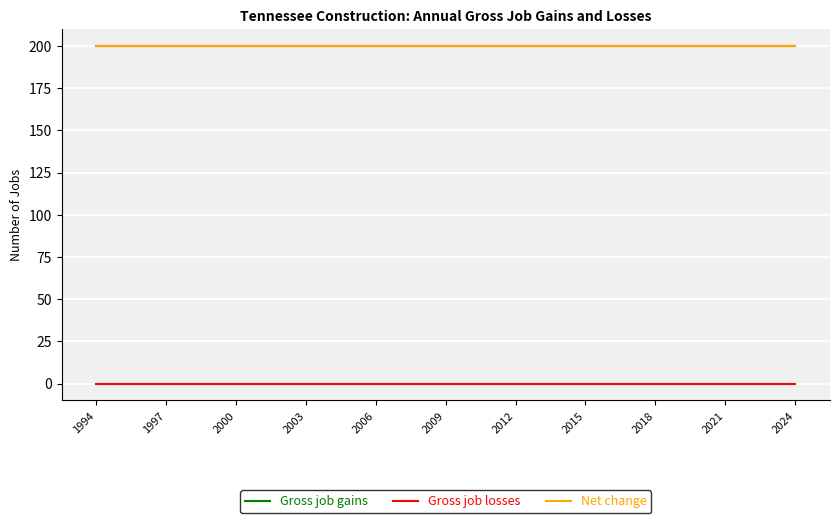

Does the chart display data point markers on the line(s)?

No